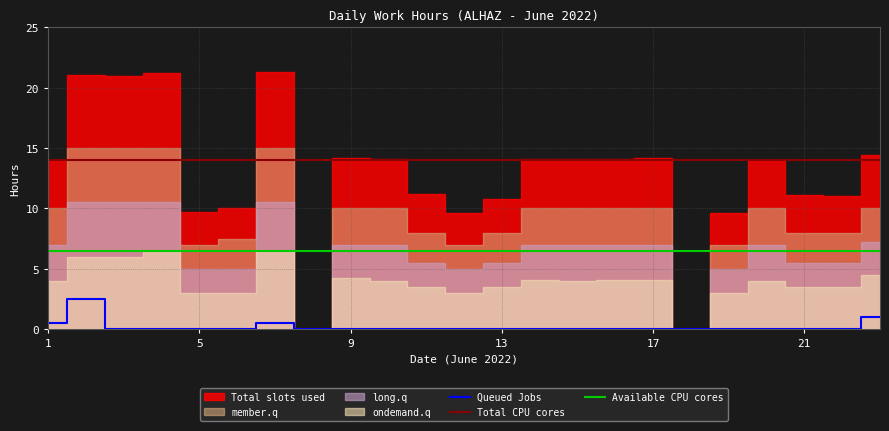

Rank the series at 18 from lowest to highest value.

Queued Jobs, Available CPU cores, Total CPU cores